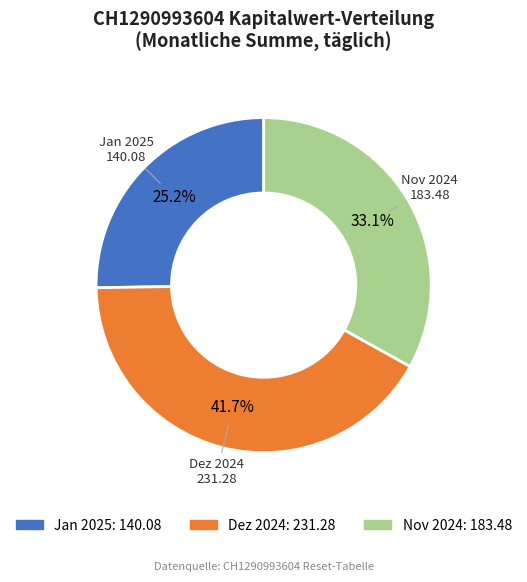

How many slices are in this pie chart?

3